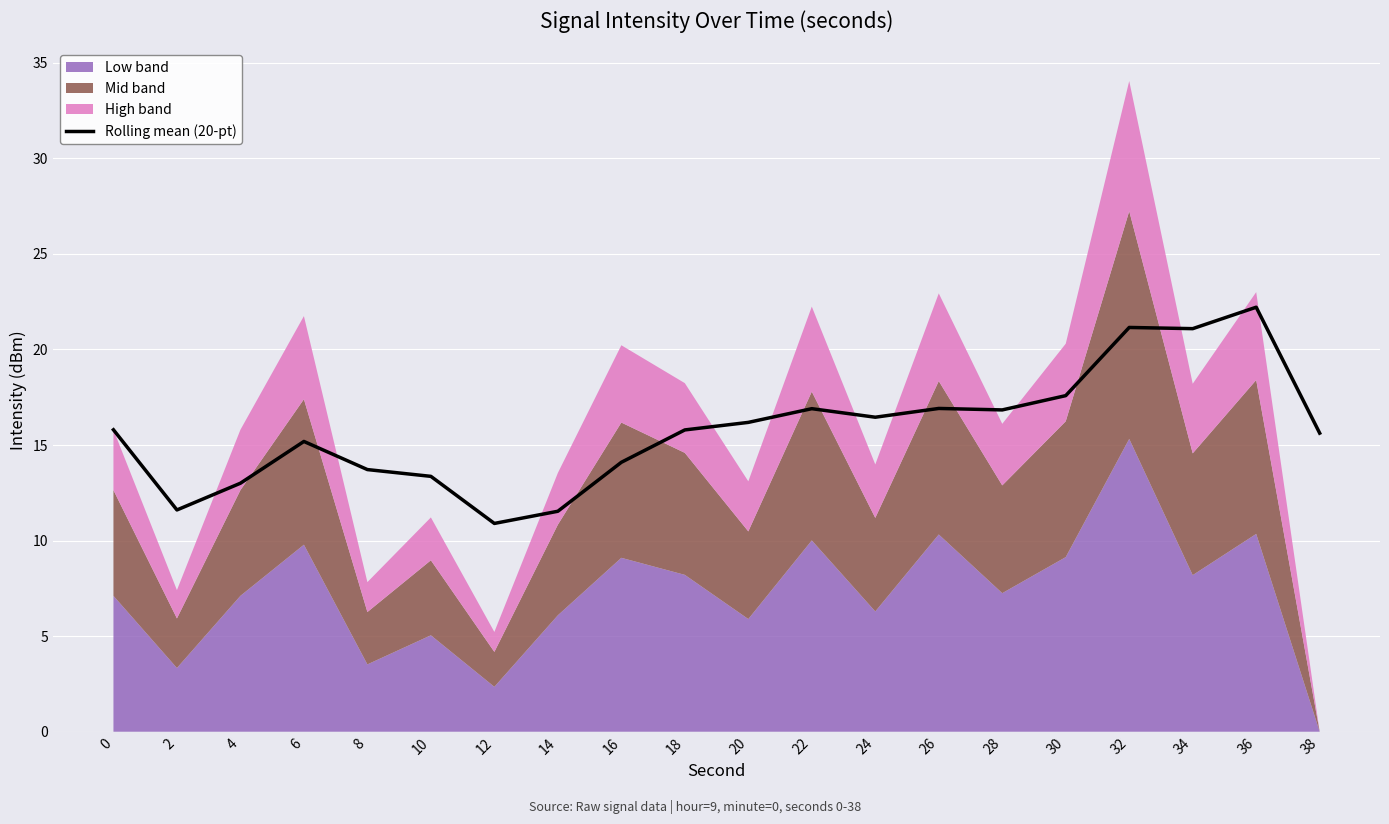

Which category has the lowest value across all series?

12